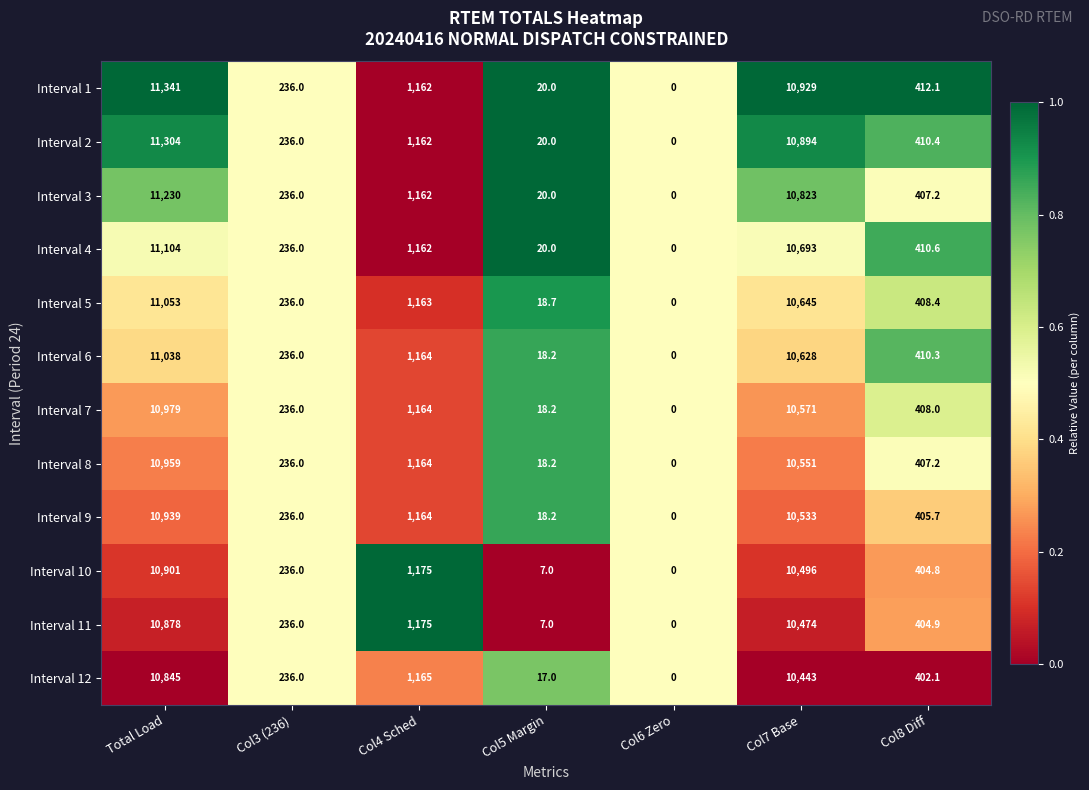

Between Col3 (236) and Col8 Diff, which series saw the biggest shift?

Interval 1